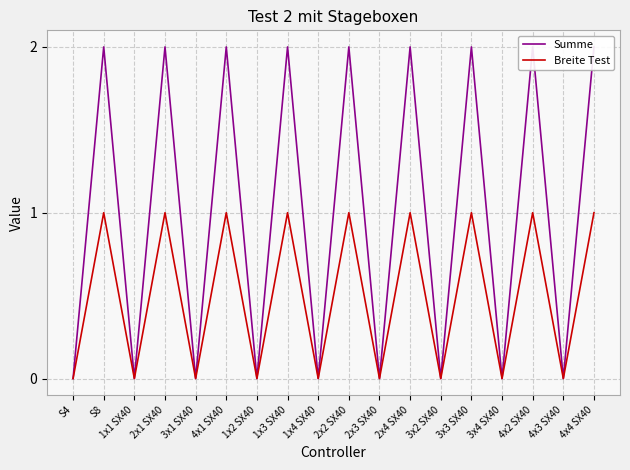

Reading left to right, list all the values displayed in this chart.

Summe: 0	2	0	2	0	2	0	2	0	2	0	2	0	2	0	2	0	2
Breite Test: 0	1	0	1	0	1	0	1	0	1	0	1	0	1	0	1	0	1